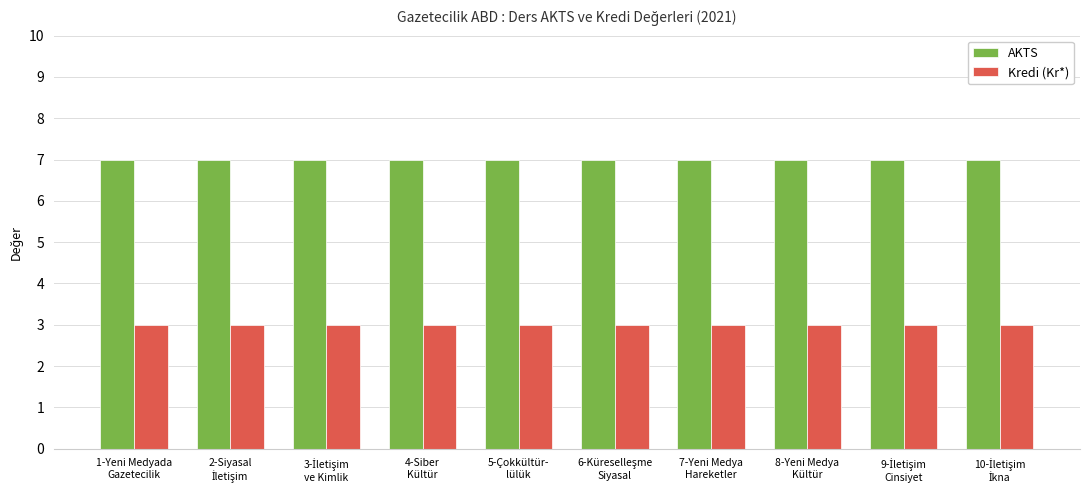

What is the total value across all series at 4-Siber
Kültür?

10